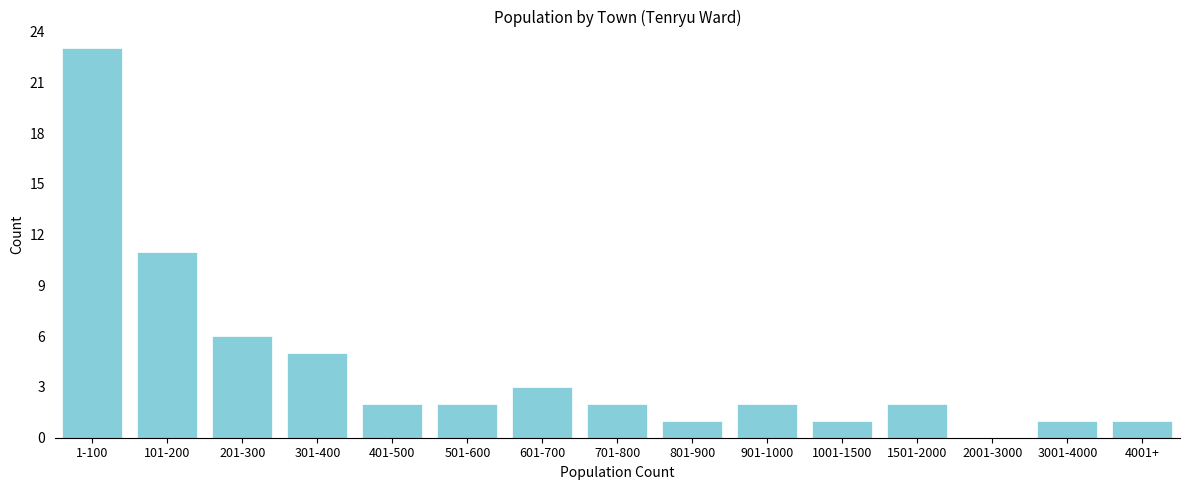

Reading right to left, transcribe all the data shown in this chart.

4001+=1	3001-4000=1	2001-3000=0	1501-2000=2	1001-1500=1	901-1000=2	801-900=1	701-800=2	601-700=3	501-600=2	401-500=2	301-400=5	201-300=6	101-200=11	1-100=23